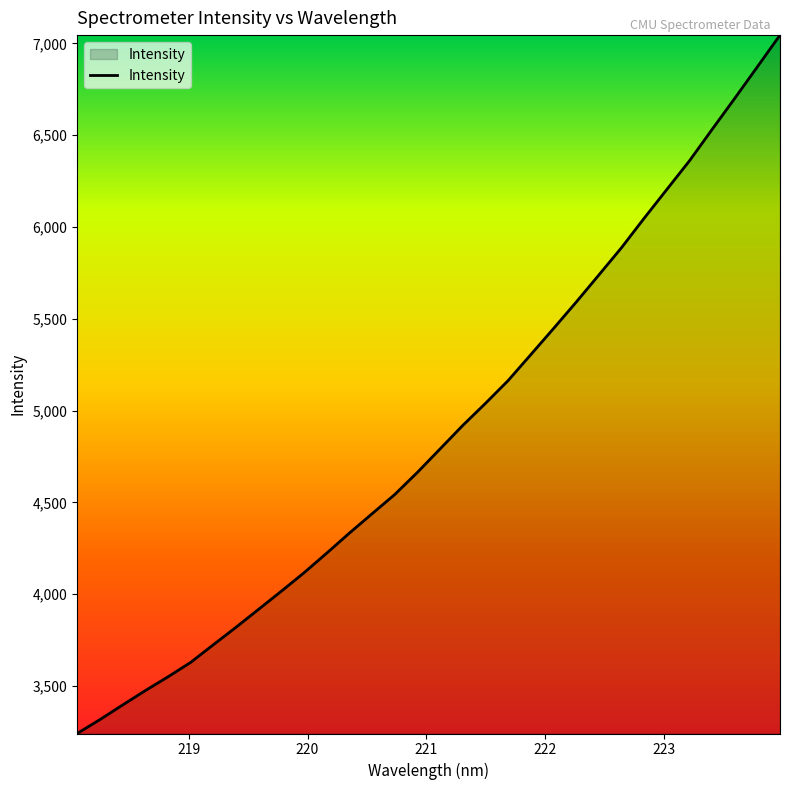

What is the greatest value displayed?

7045.7